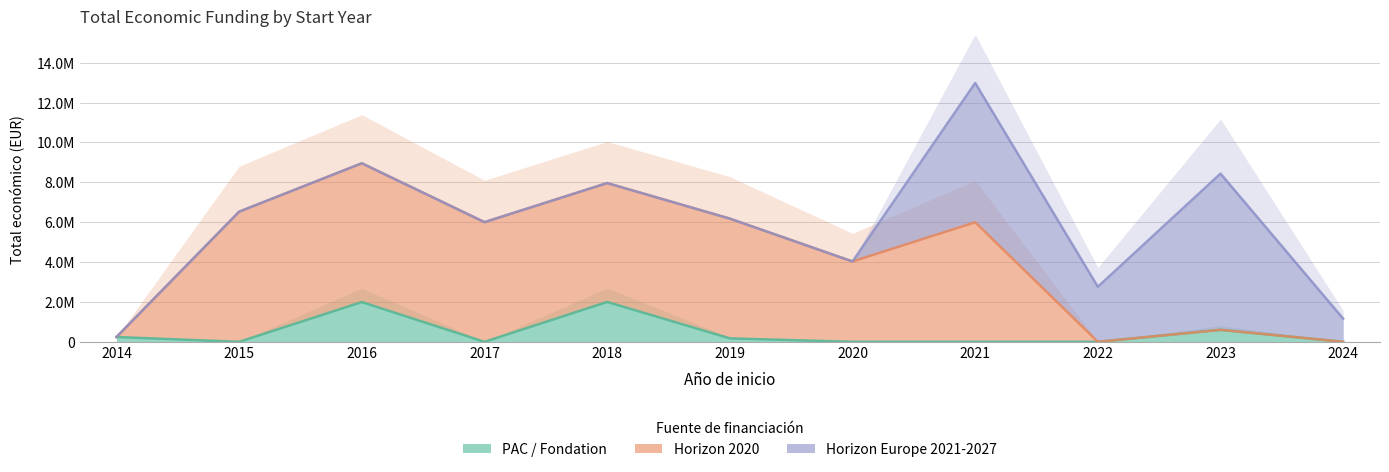

Does the chart display data point markers on the line(s)?

No